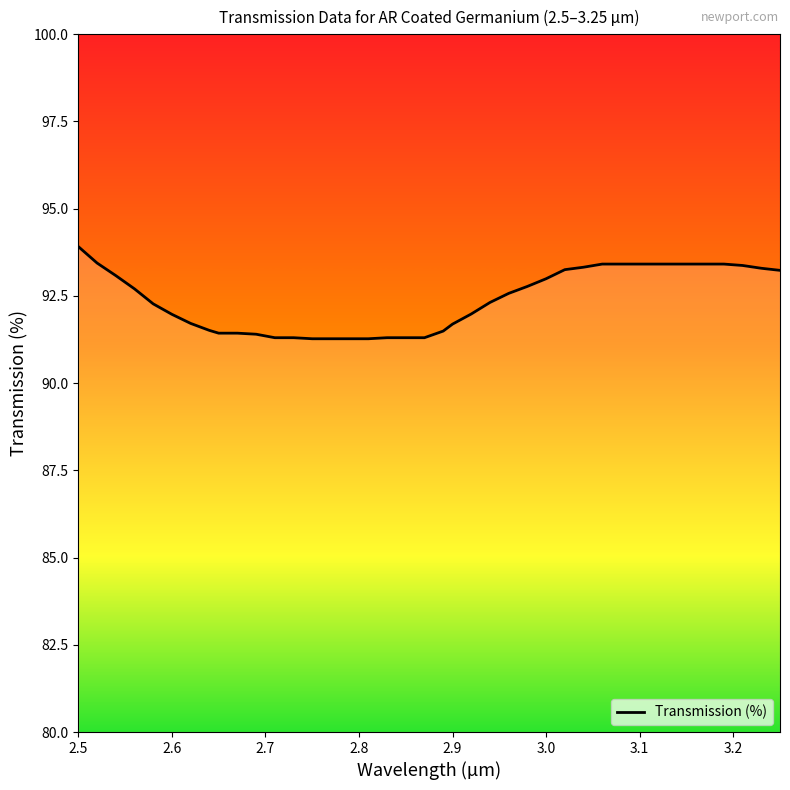

What is the smallest value displayed?

91.3